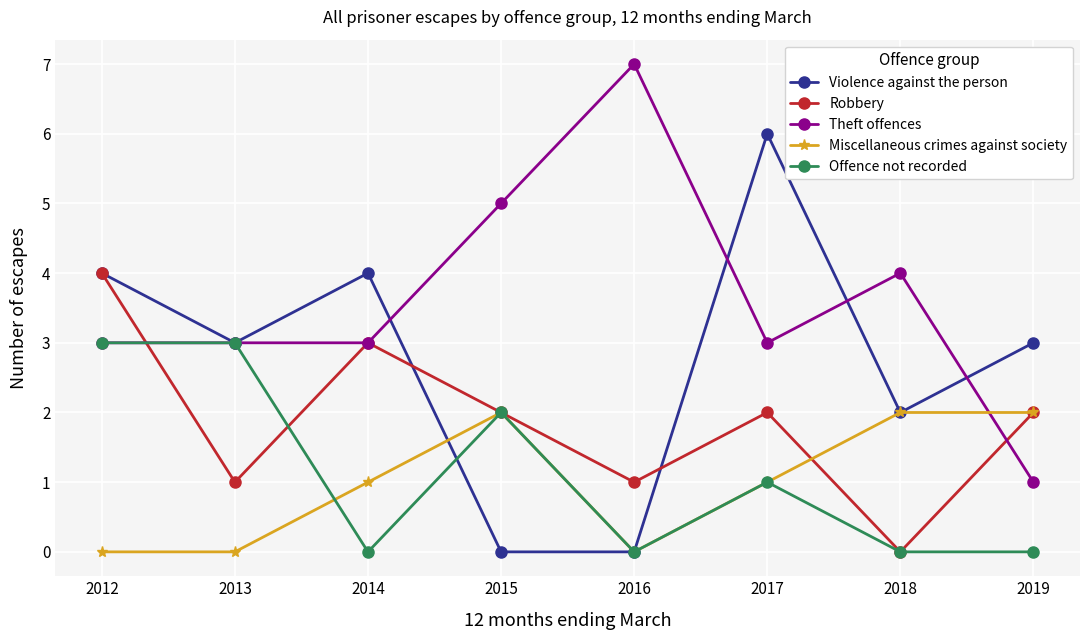

True or false: Violence against the person and Offence not recorded cross at least once.

True